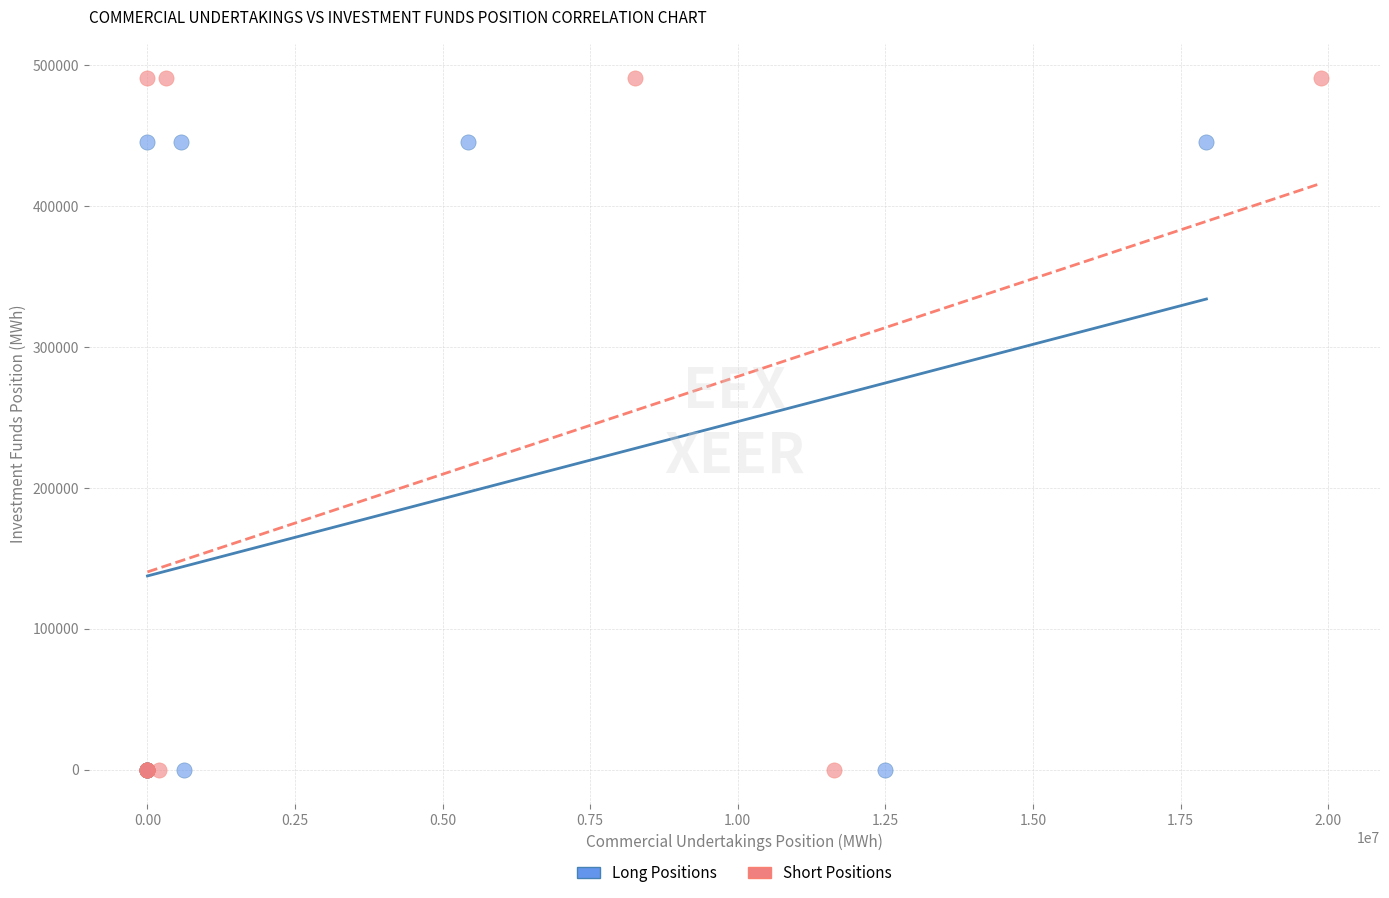

Which series contains the highest Y value?

Short Positions